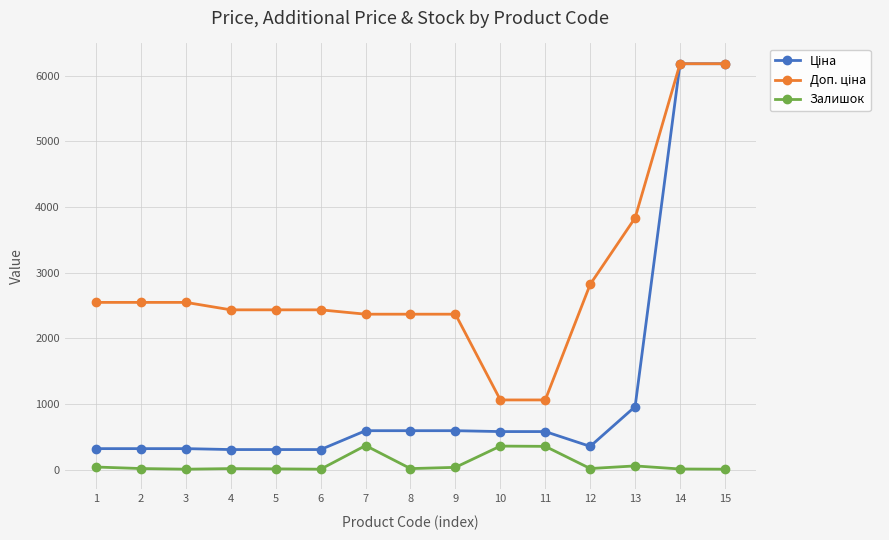

What is the greatest value displayed?

6182.6